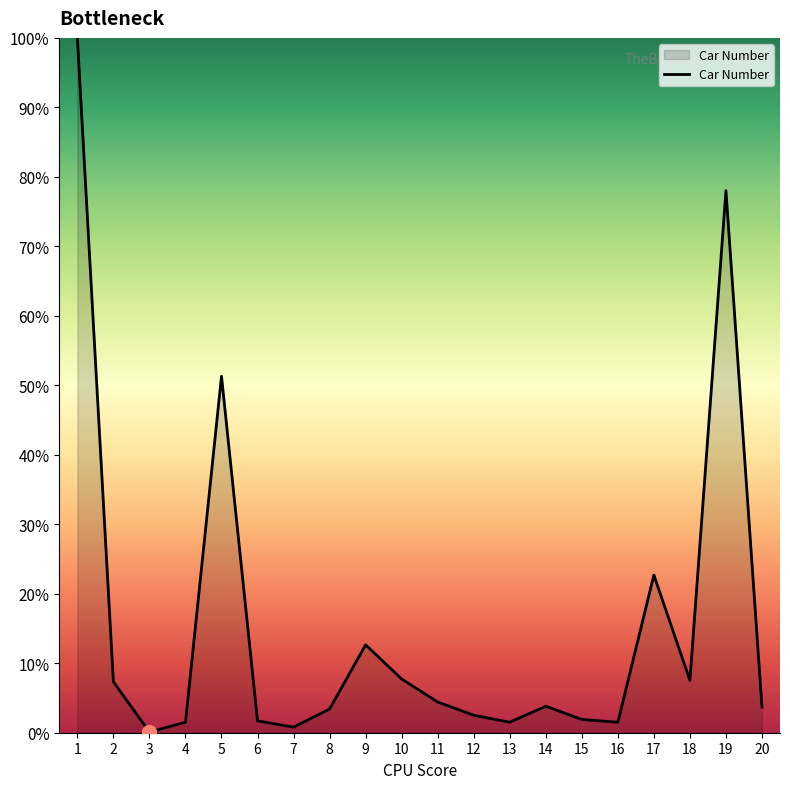

Where is the data nearest to the value 50?

5